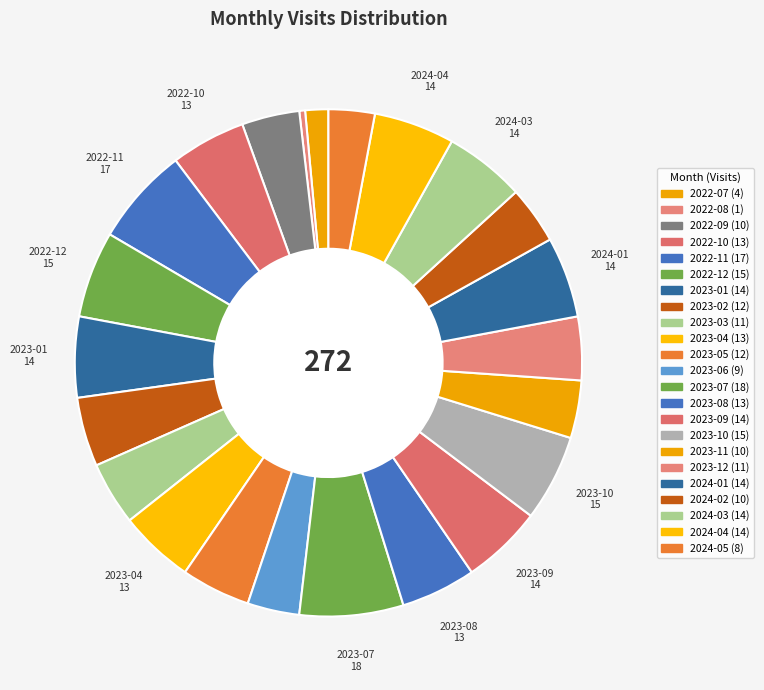

What portion of the pie excludes 2023-01?

94.9%